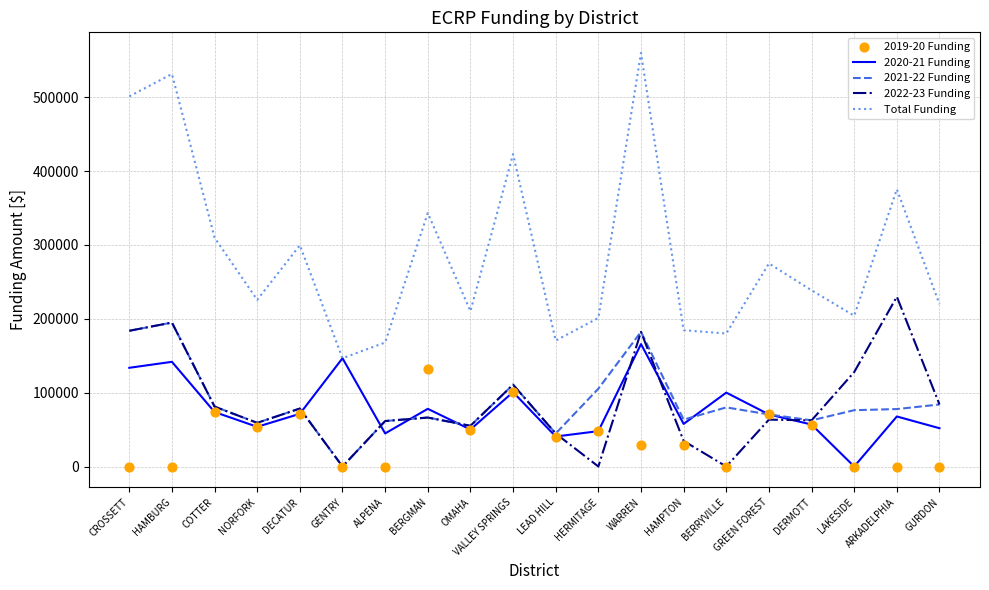

Is the value of Total Funding at GREEN FOREST greater than the value of 2019-20 Funding at LEAD HILL?

Yes